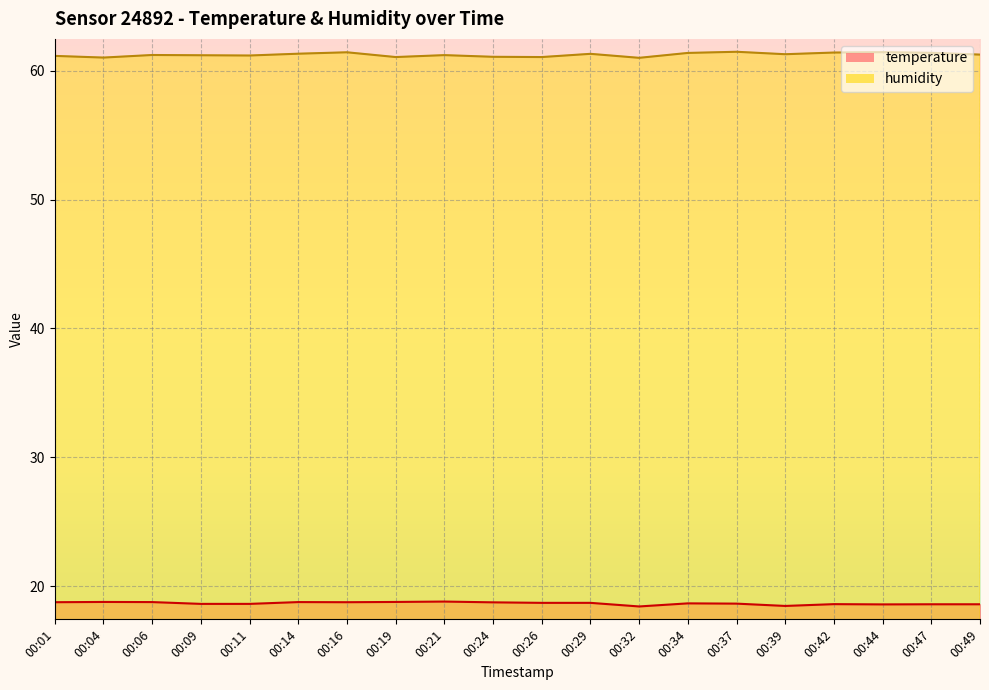

How many temperature values are between 18 and 19?

20